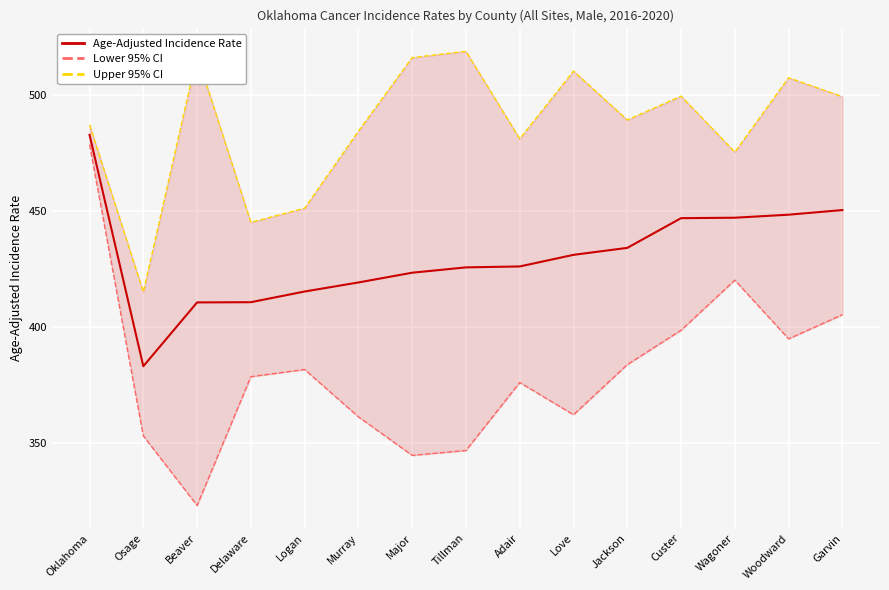

In Upper 95% CI, how many points are lower than both neighbors (excluding endpoints)?

5